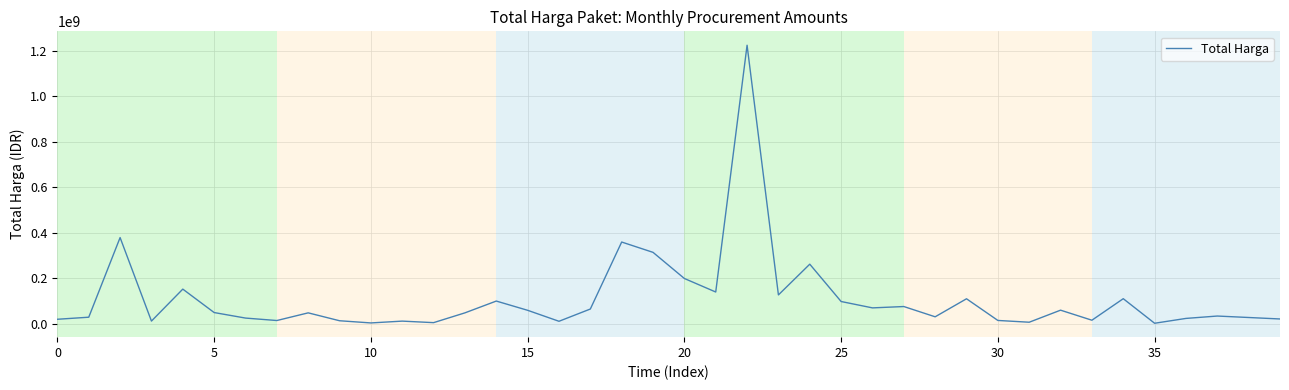

What is the maximum value shown in the chart?

1224682000